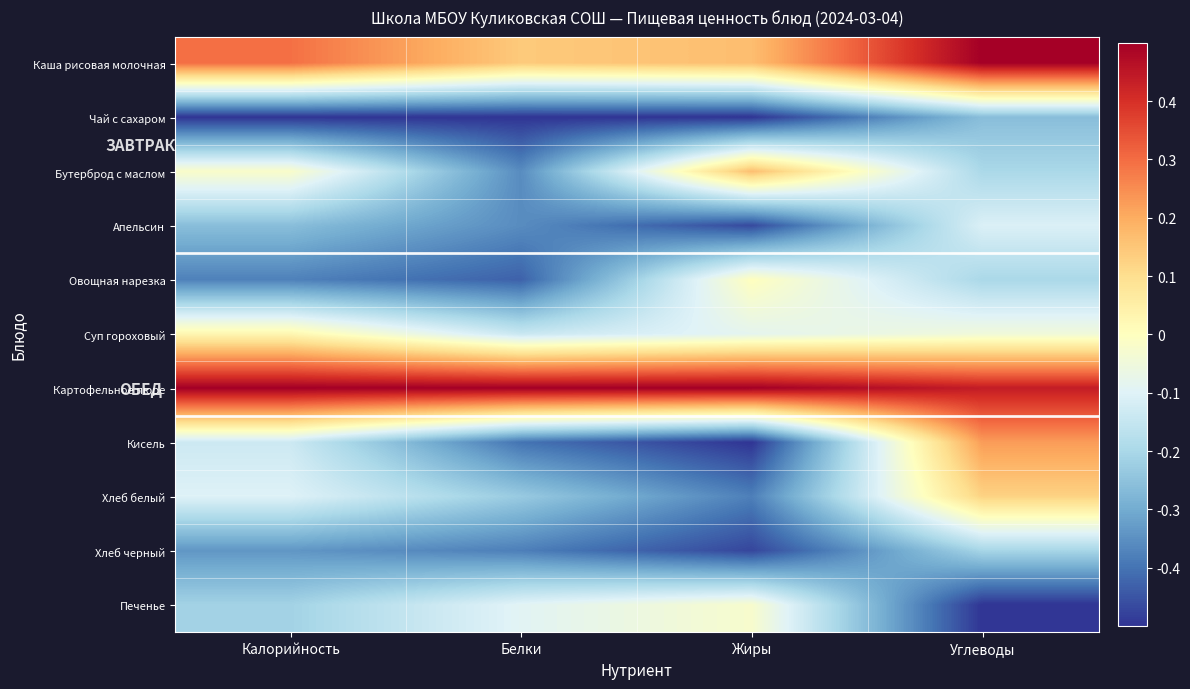

What is the maximum value shown in the chart?

0.5